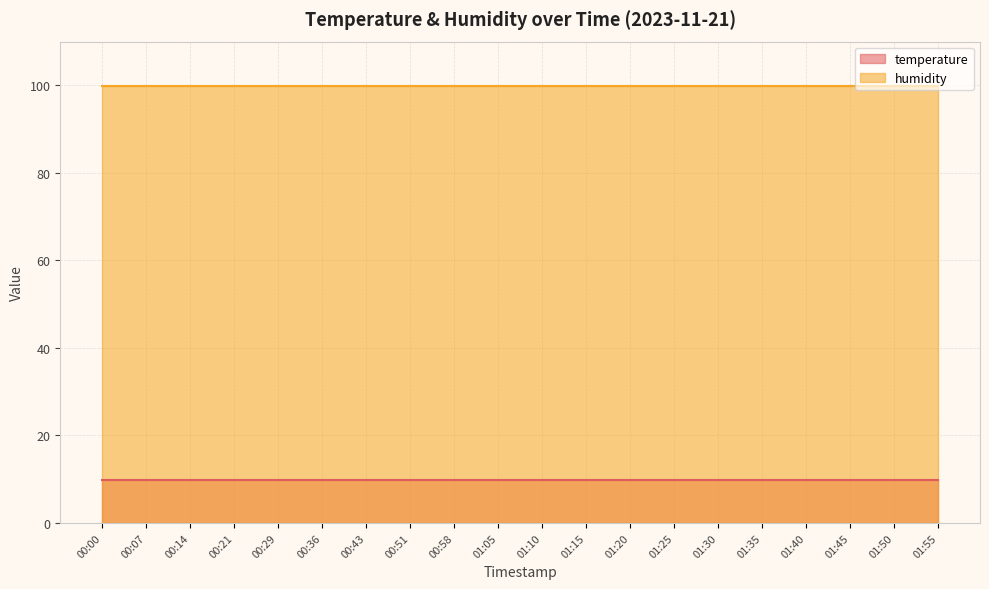

The value of humidity at 00:14 is 161.0. True or false?

False